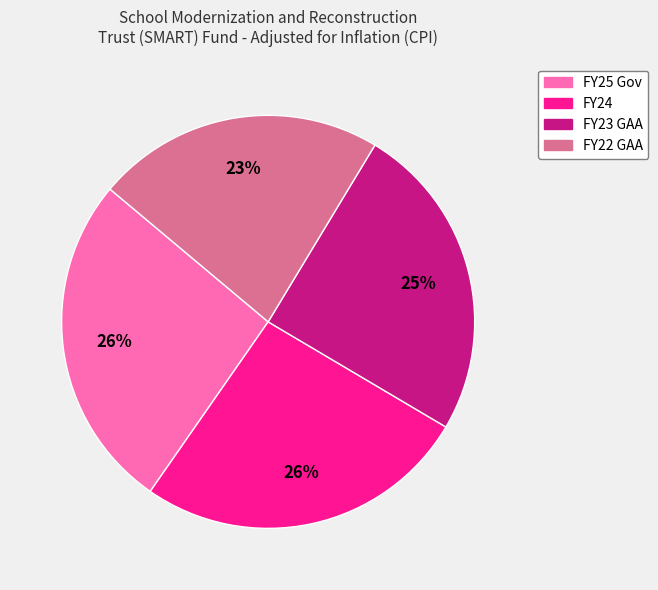

To the nearest percent, what is the average slice percentage?

25%